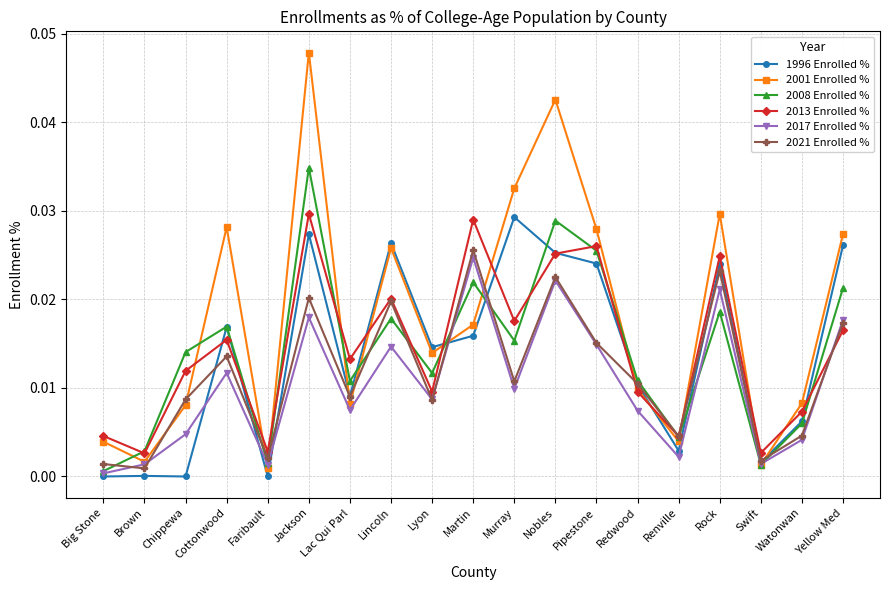

What is the label of the 11th point from the left?

Murray